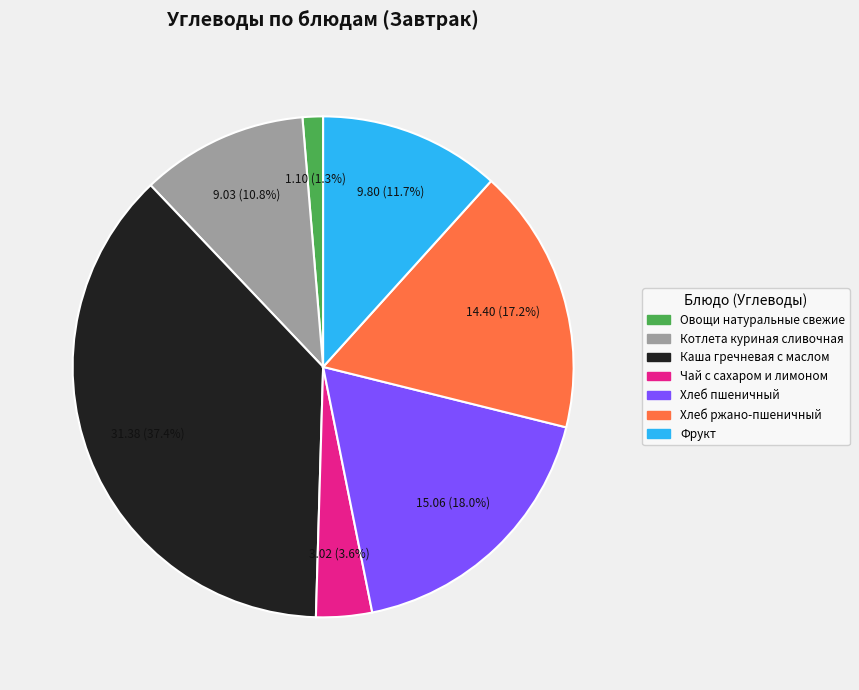

How many slices are in this pie chart?

7